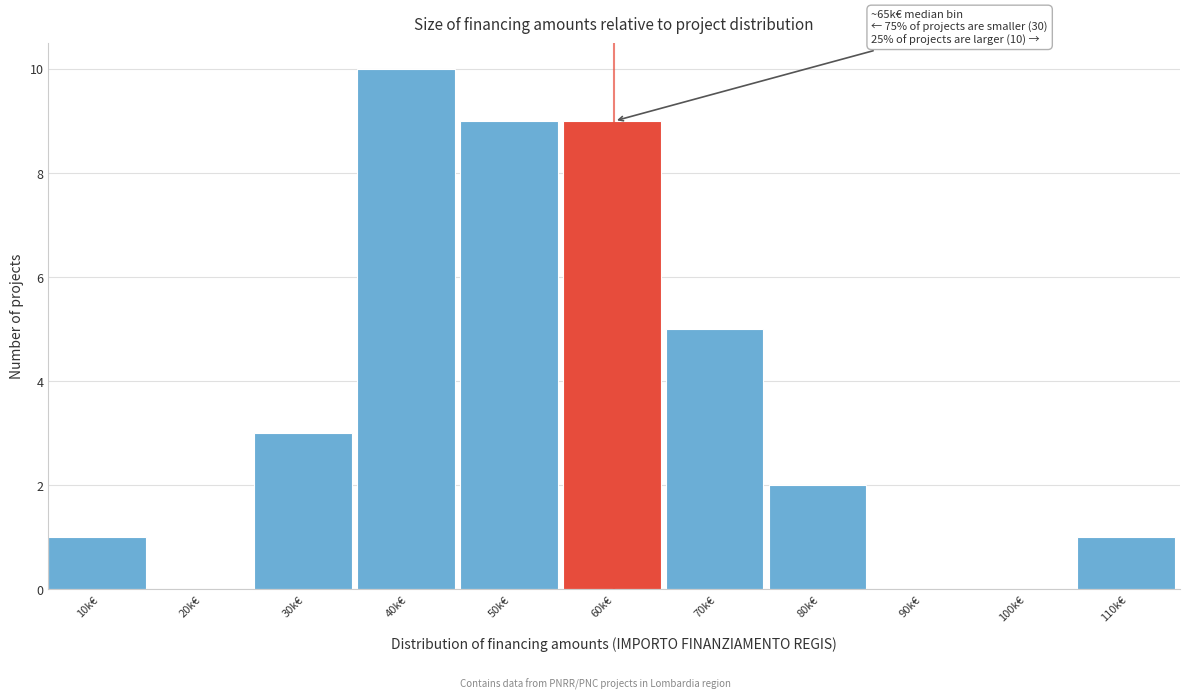

Reading left to right, extract all data points from this chart.

10k€=1	20k€=0	30k€=3	40k€=10	50k€=9	60k€=9	70k€=5	80k€=2	90k€=0	100k€=0	110k€=1